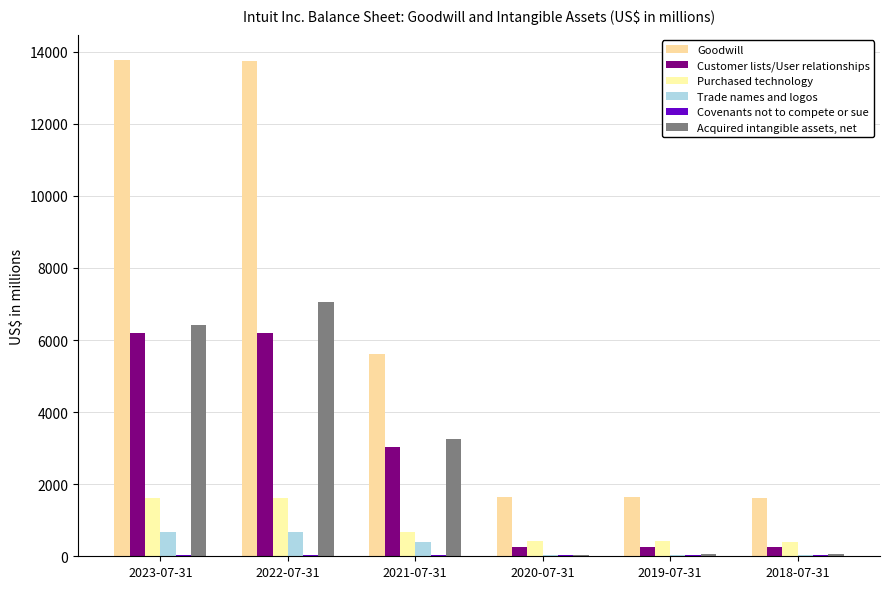

Are the bars horizontal?

No